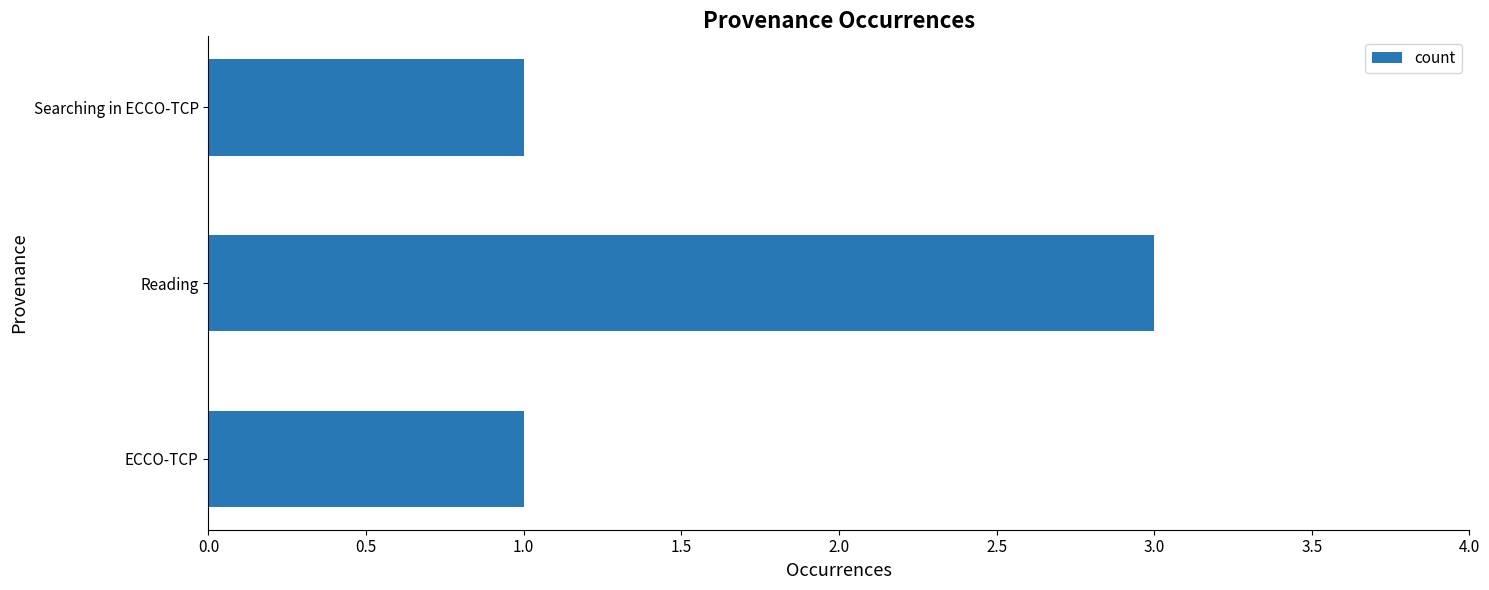

True or false: the data shows 2 at Searching in ECCO-TCP.

False